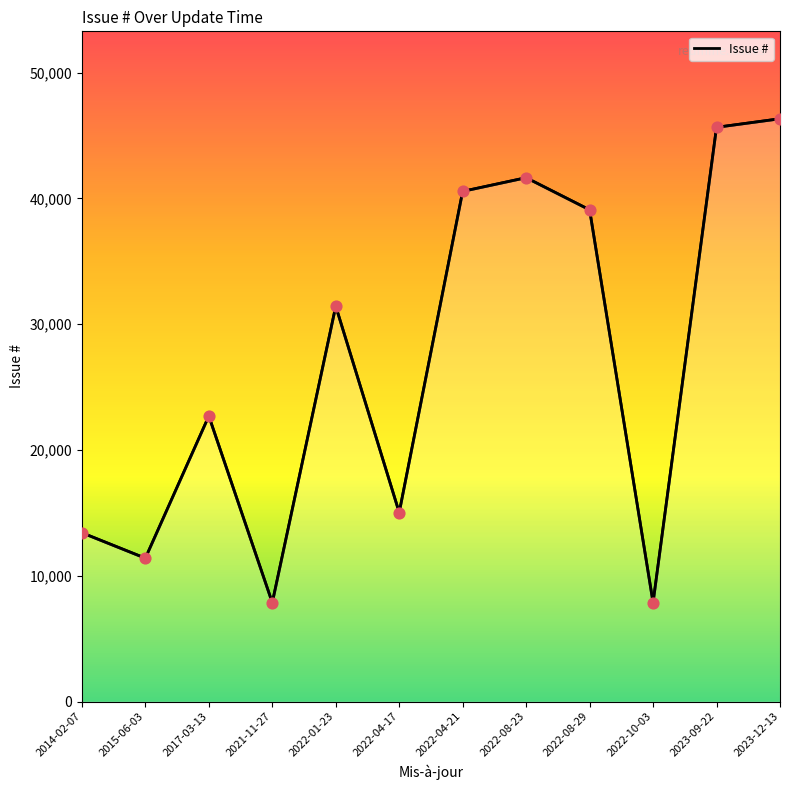

What is the change in value from 2015-06-03 to 2022-04-17?

+3629